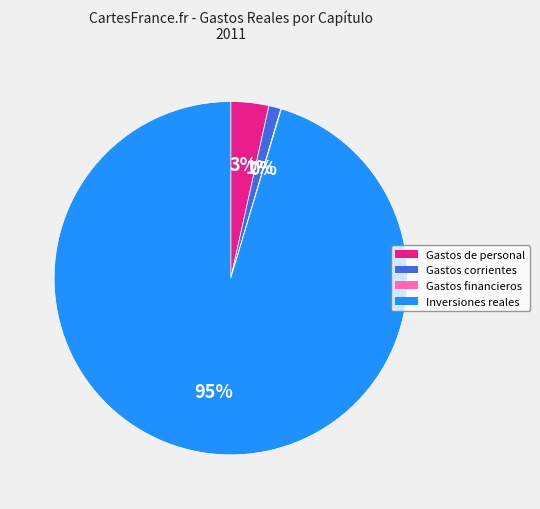

To the nearest percent, what is the average slice percentage?

25%